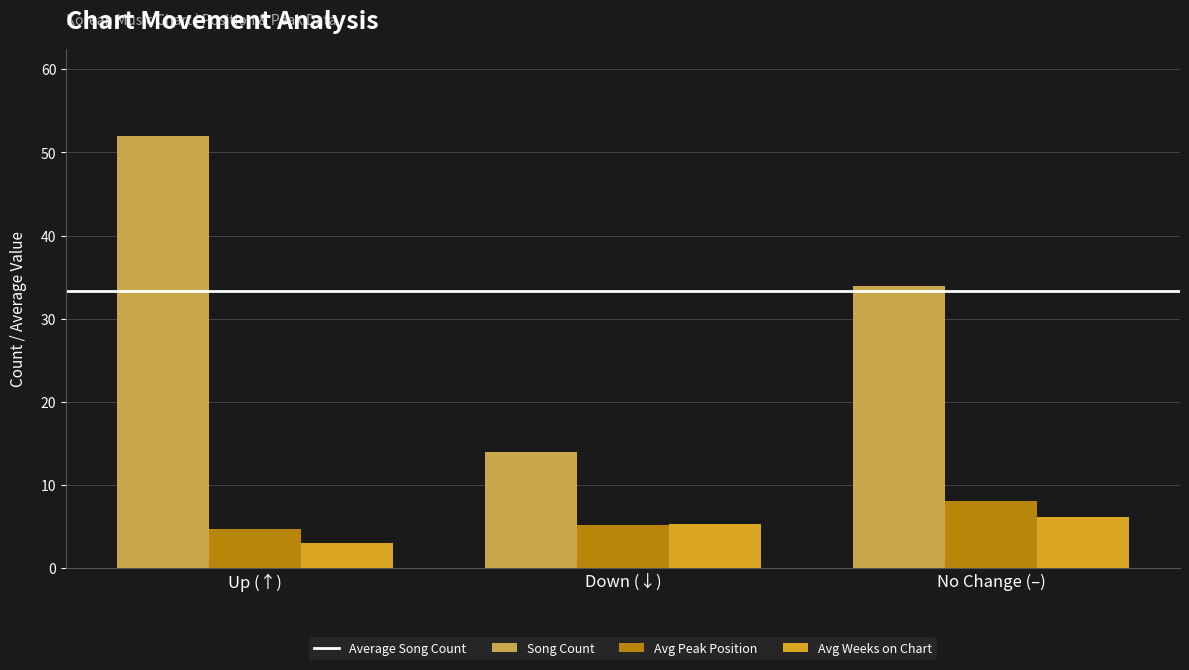

Are the bars horizontal?

No